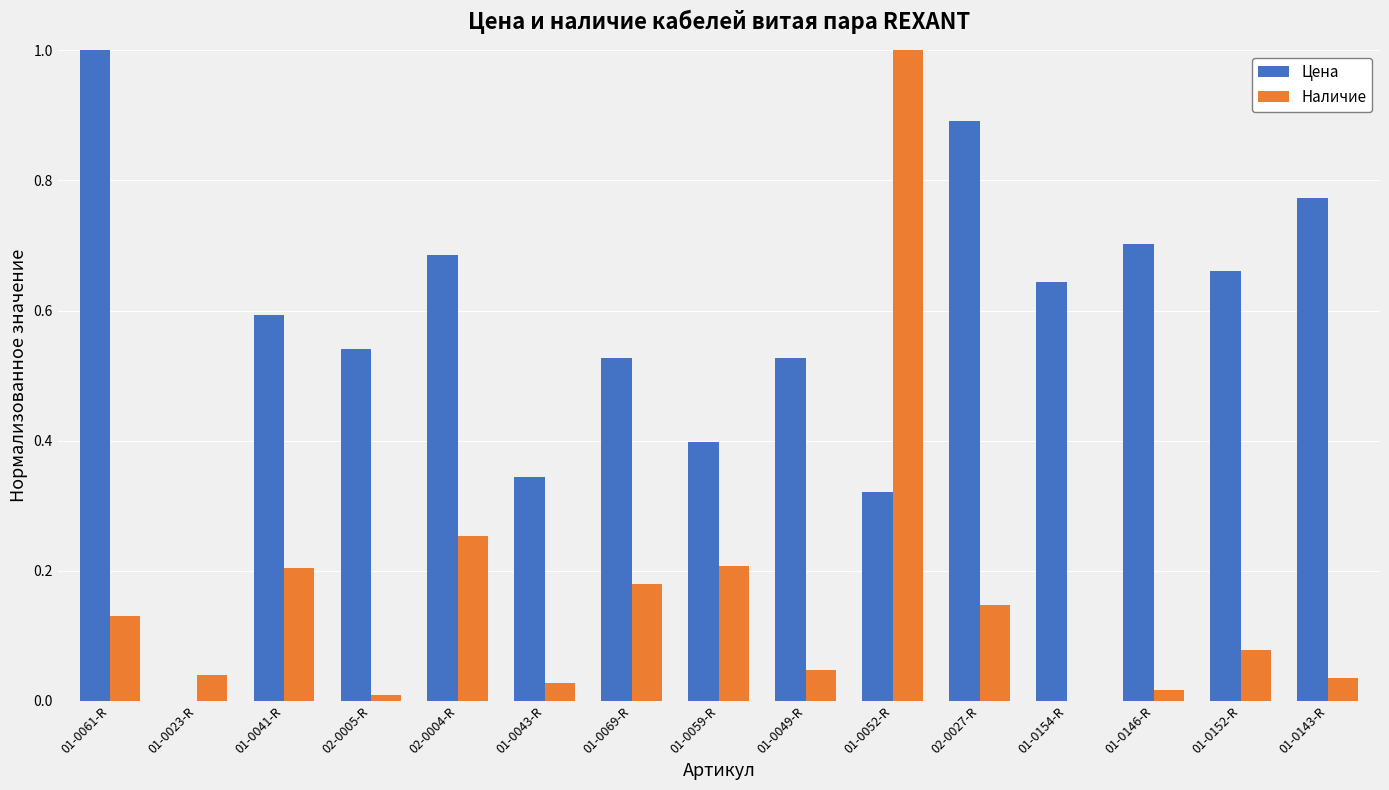

True or false: Цена has a value of 0.2 at 01-0043-R.

False